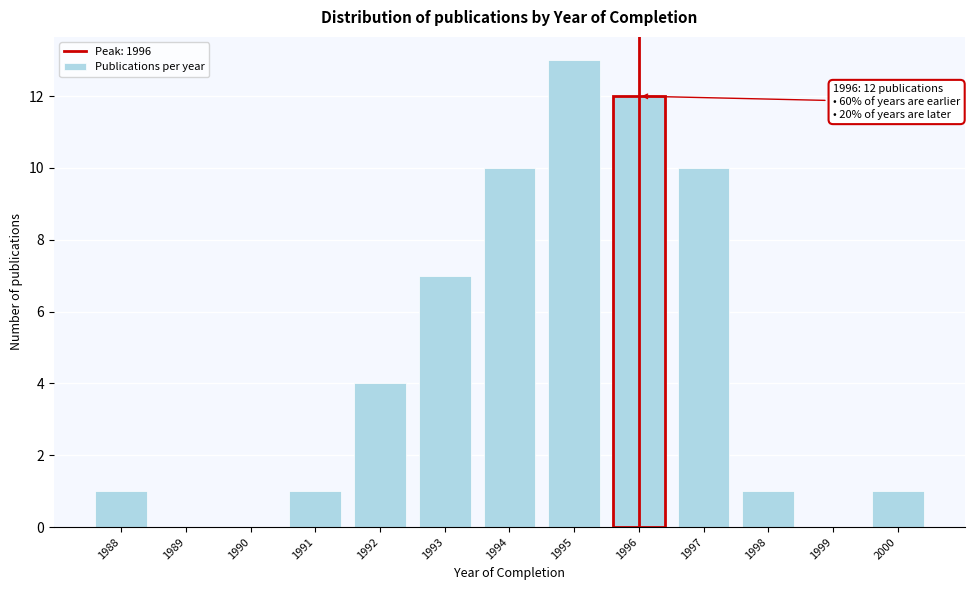

Reading left to right, list all the values displayed in this chart.

1988=1	1989=0	1990=0	1991=1	1992=4	1993=7	1994=10	1995=13	1996=12	1997=10	1998=1	1999=0	2000=1